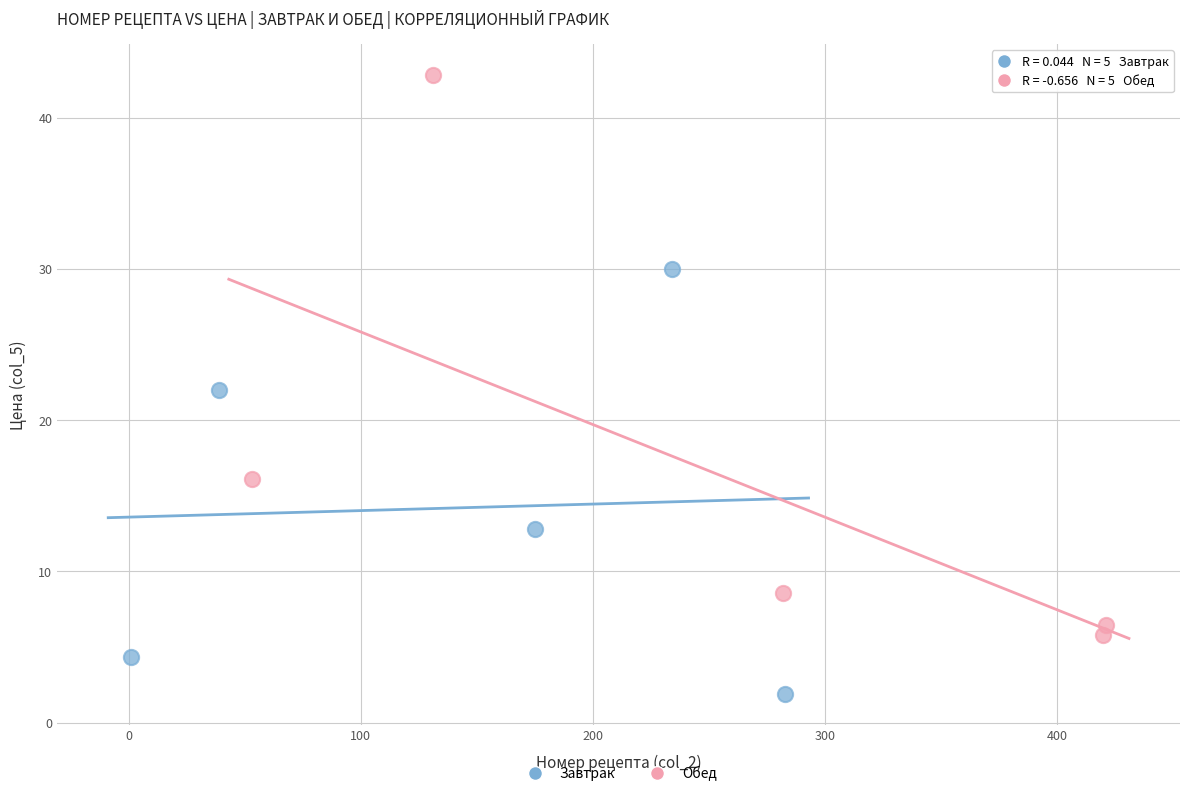

What are all the series names shown in the legend?

Завтрак, Обед